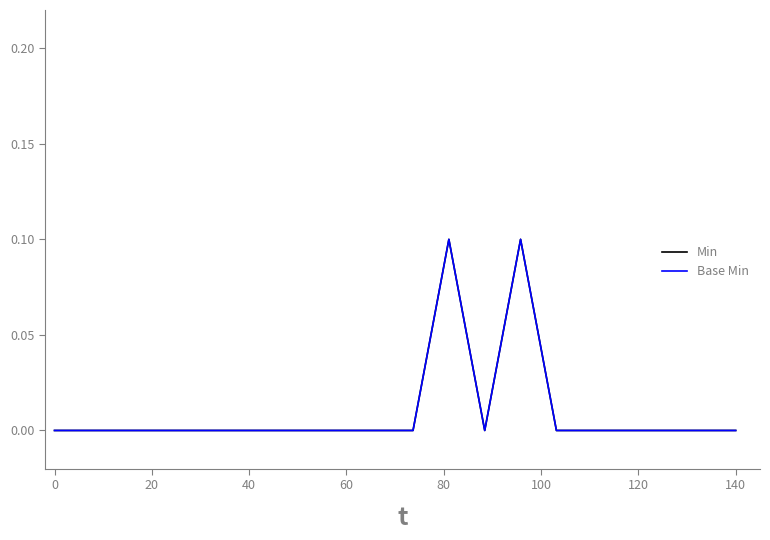

Does the chart have visible grid lines?

No